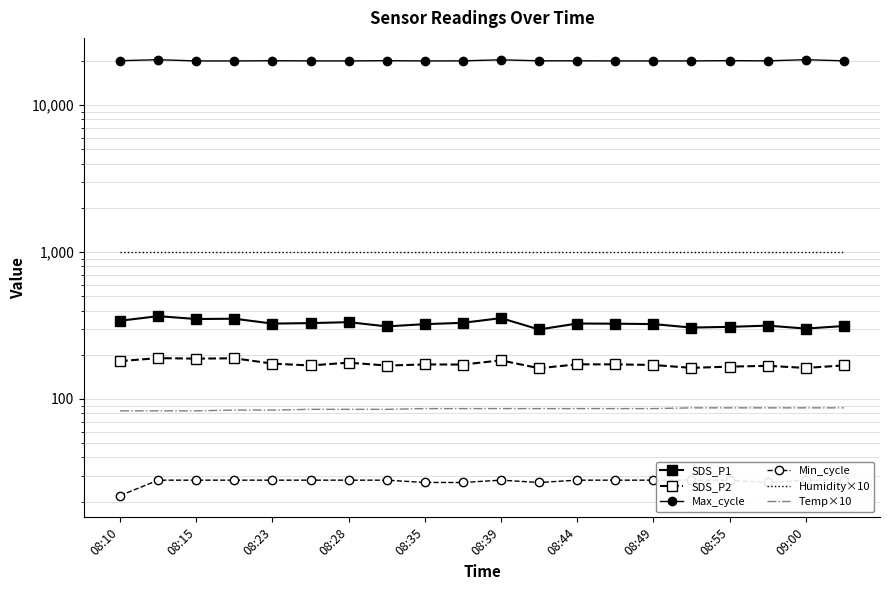

Is the value of SDS_P1 at 08:10 greater than the value of SDS_P2 at 13?

Yes